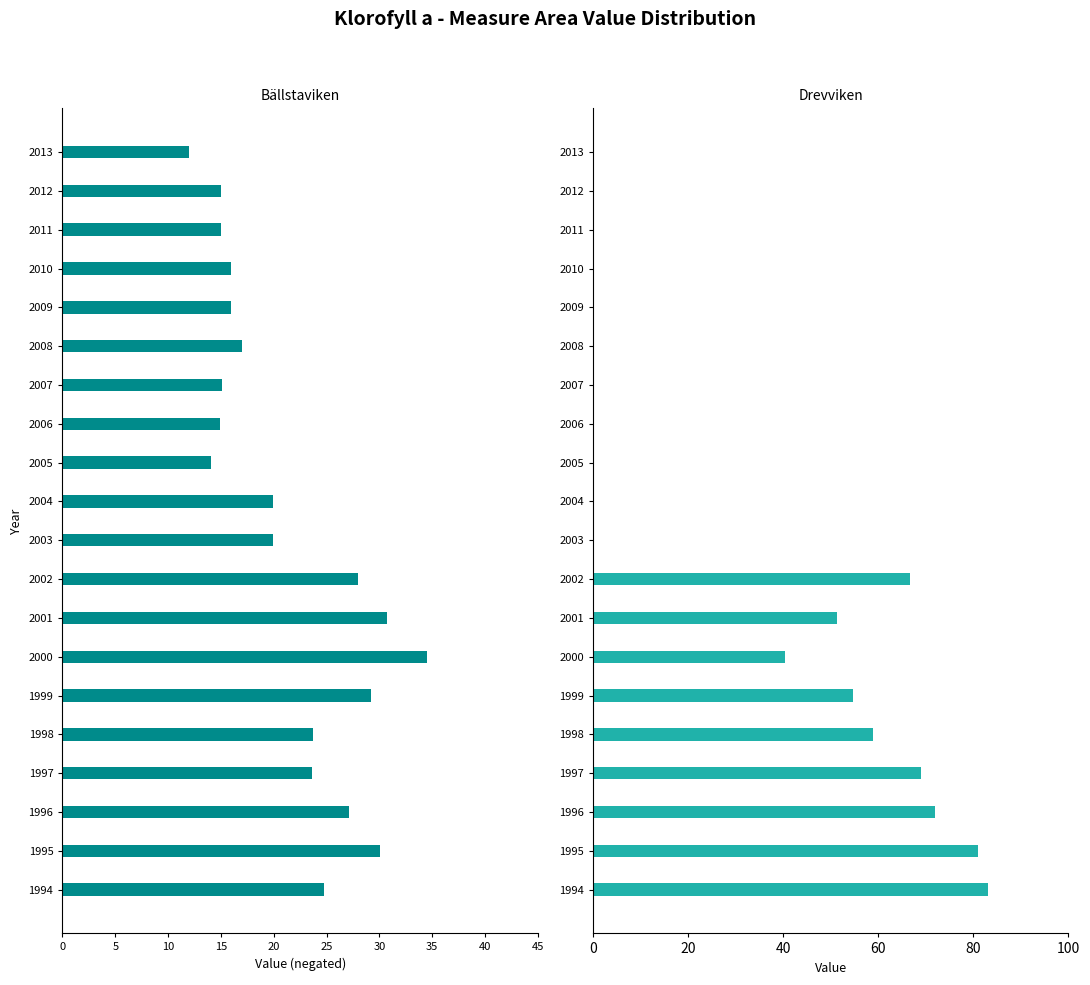

Does the chart contain stacked bars?

No